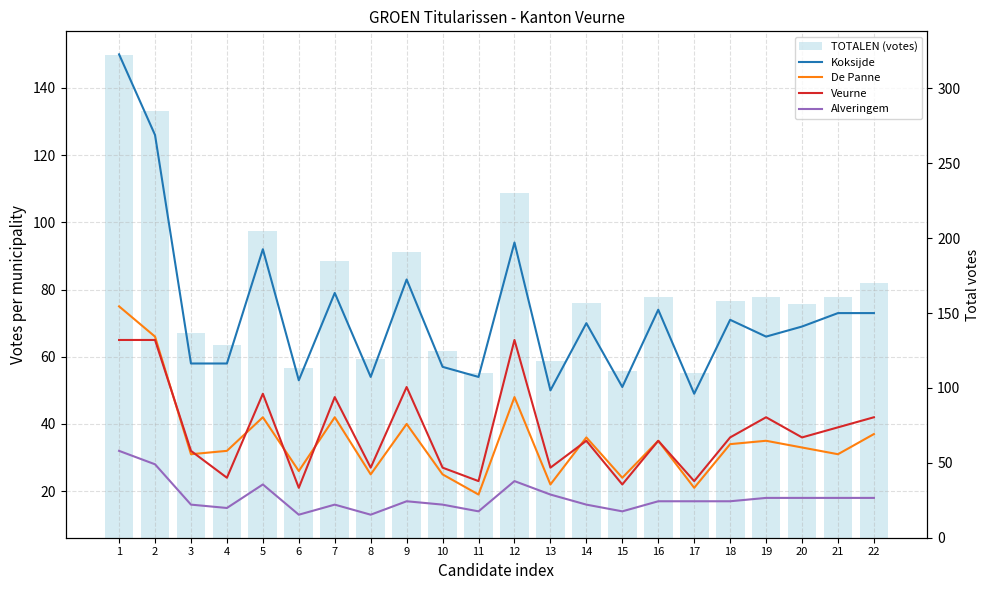

Rank the series at 15 from lowest to highest value.

Alveringem, Veurne, De Panne, Koksijde, TOTALEN (votes)